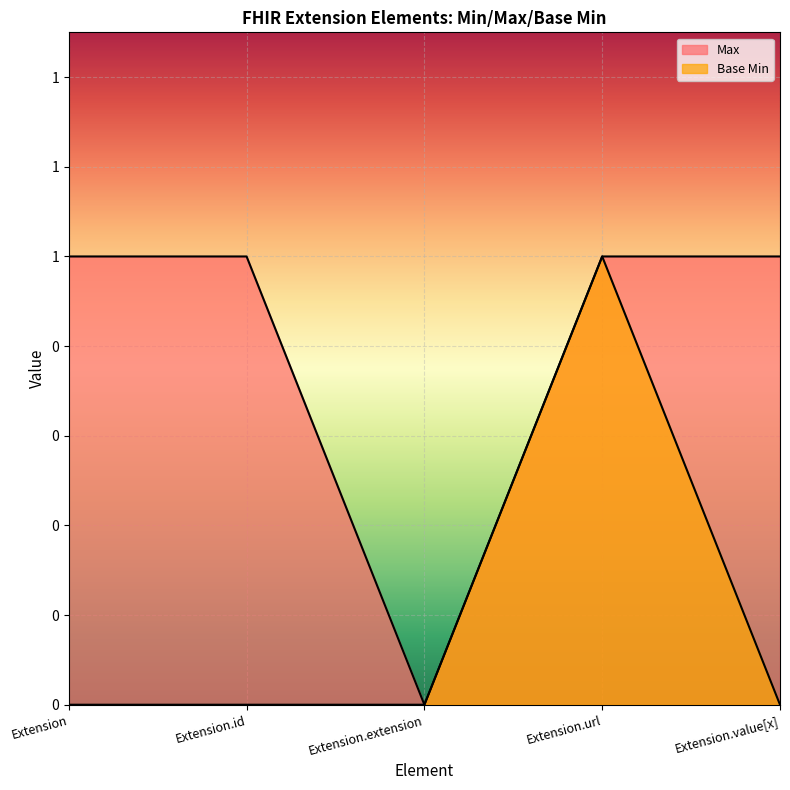

Between Extension.extension and Extension.value[x], which series saw the biggest shift?

Max